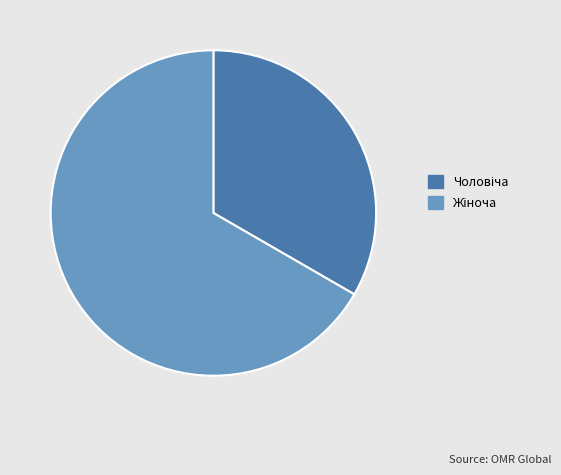

Is there a majority slice in this chart?

Yes